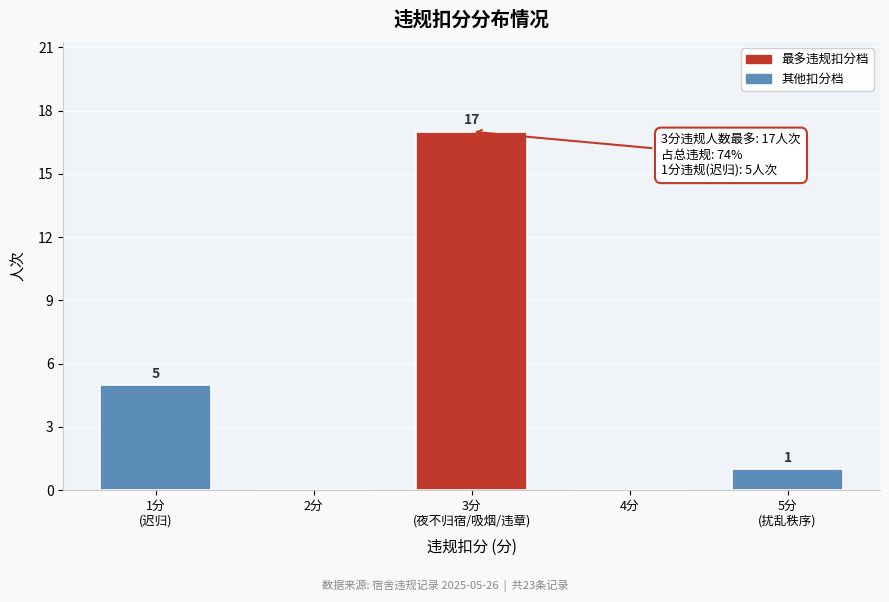

What is the maximum value shown in the chart?

17